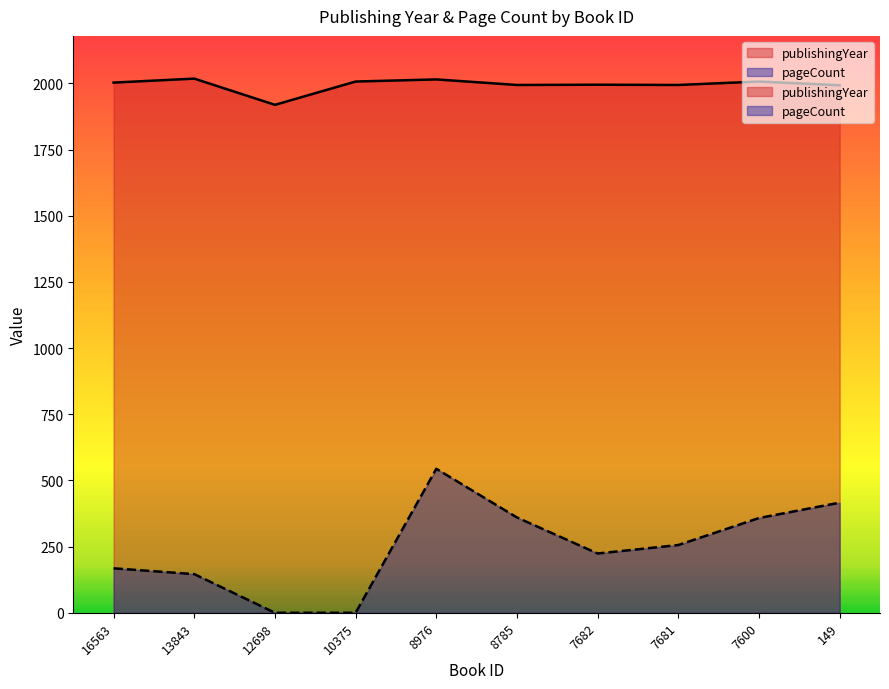

The value of publishingYear at 7682 is 1995. True or false?

True